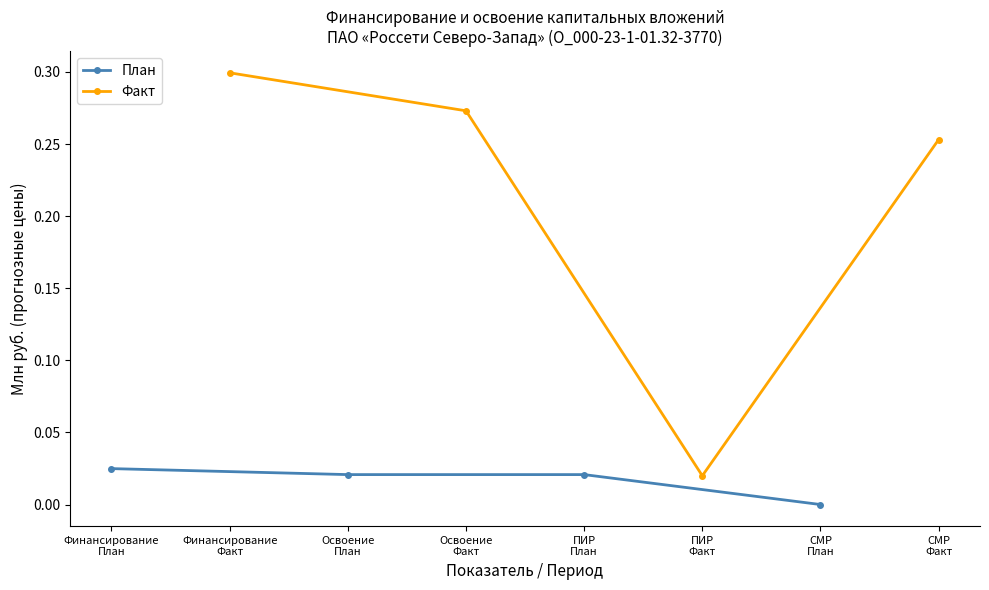

True or false: План has more than 1 interior local peaks.

False